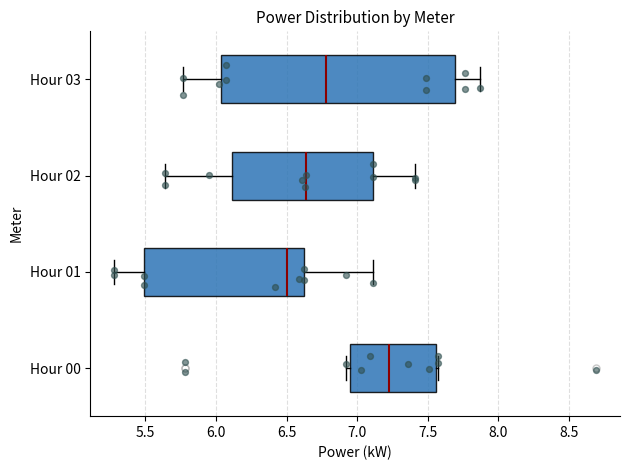

Where does the left whisker of the box for Hour 03 end on the x-axis? The values are not printed on the chart, so give them approximately, as read against the axis.

5.75